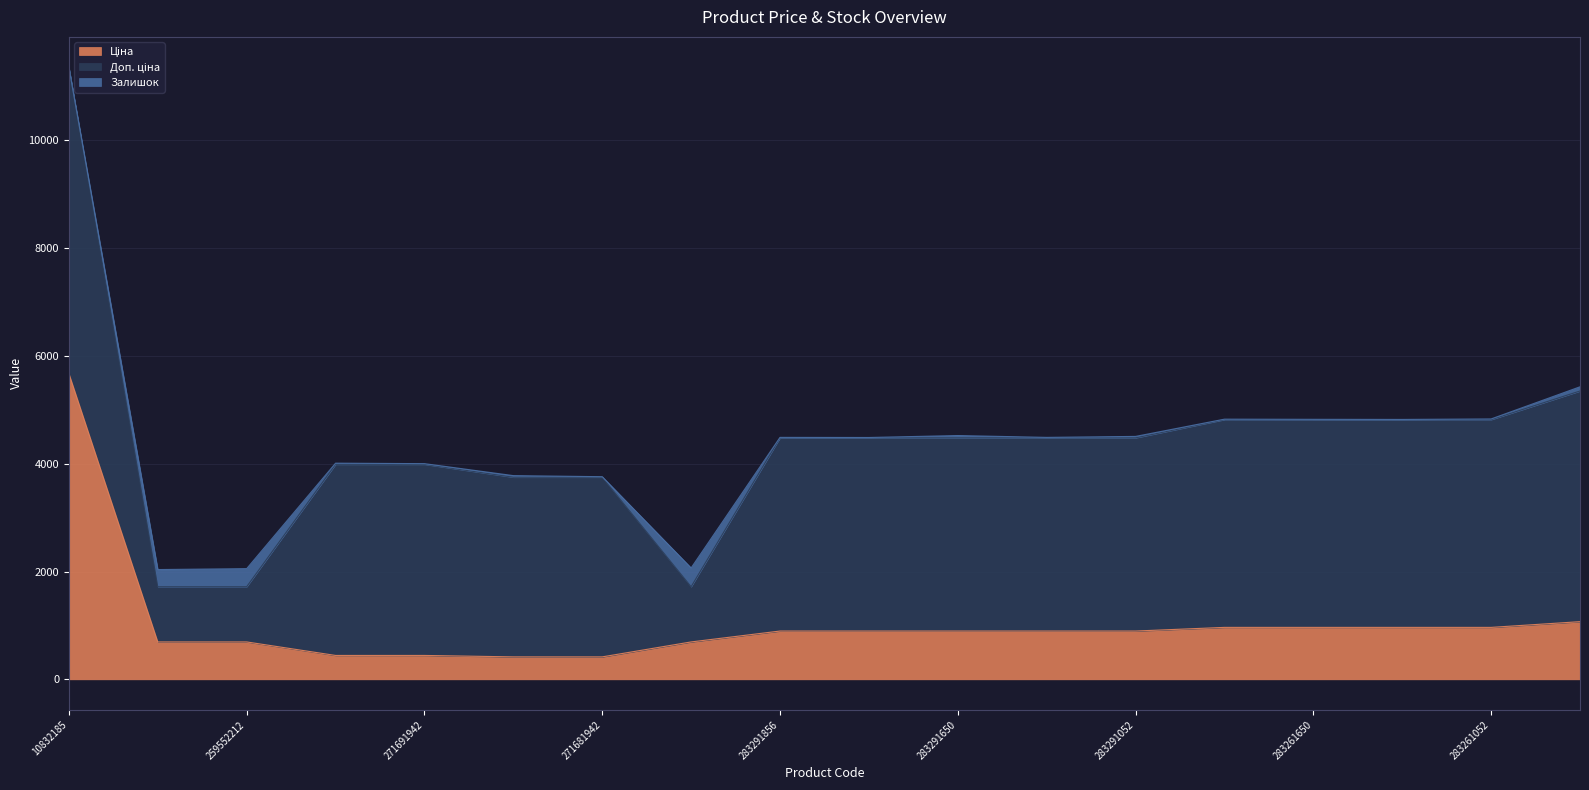

At 283291651, list the series in order from smallest to largest.

Залишок, Ціна, Доп. ціна